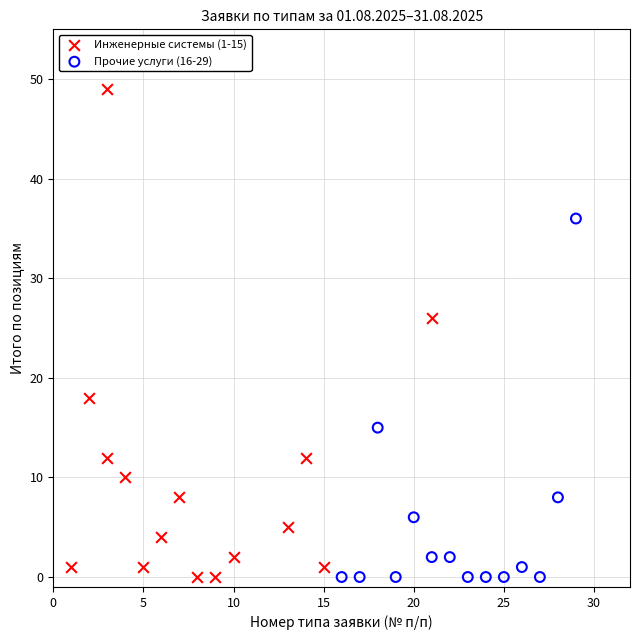

What are all the series names shown in the legend?

Инженерные системы (1-15), Прочие услуги (16-29)